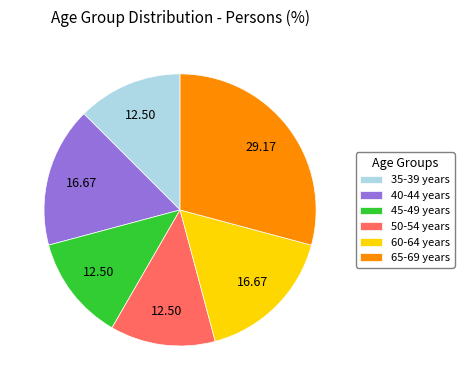

Which category has the biggest portion of the pie?

65-69 years